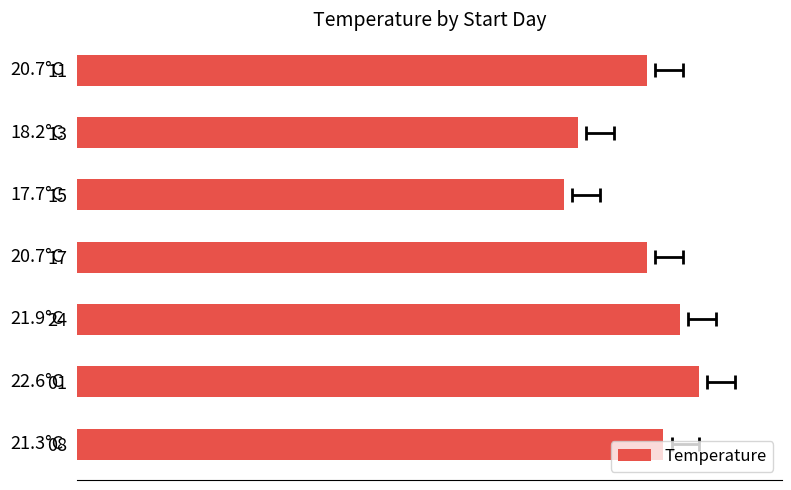

What is the average value?

20.4